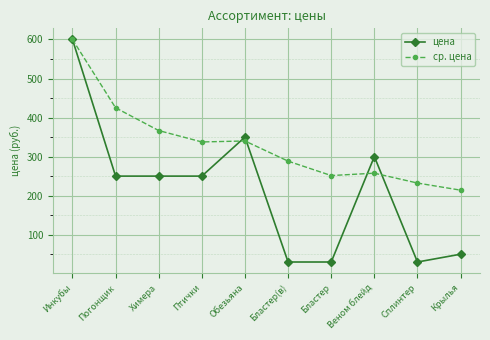

What is the sum of all ср. цена values?

3312.7